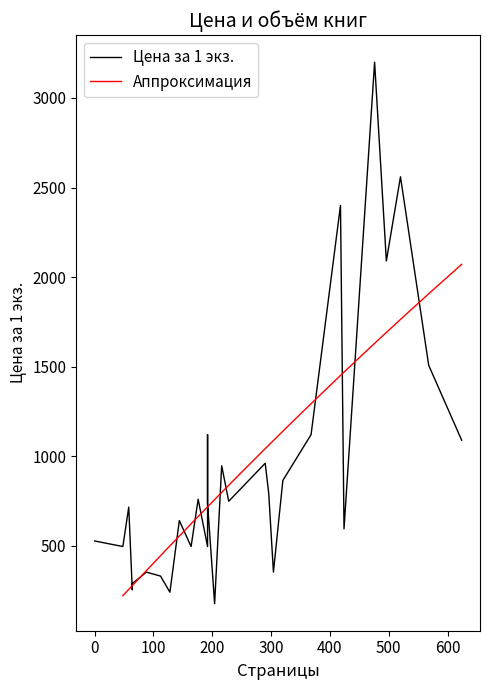

What is the value of the Цена за 1 экз. point at the 24th from the left?

1120